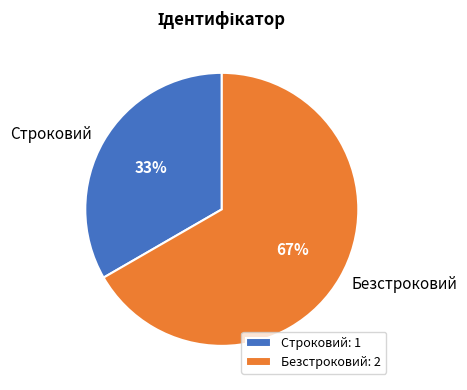

How many slices are in this pie chart?

2